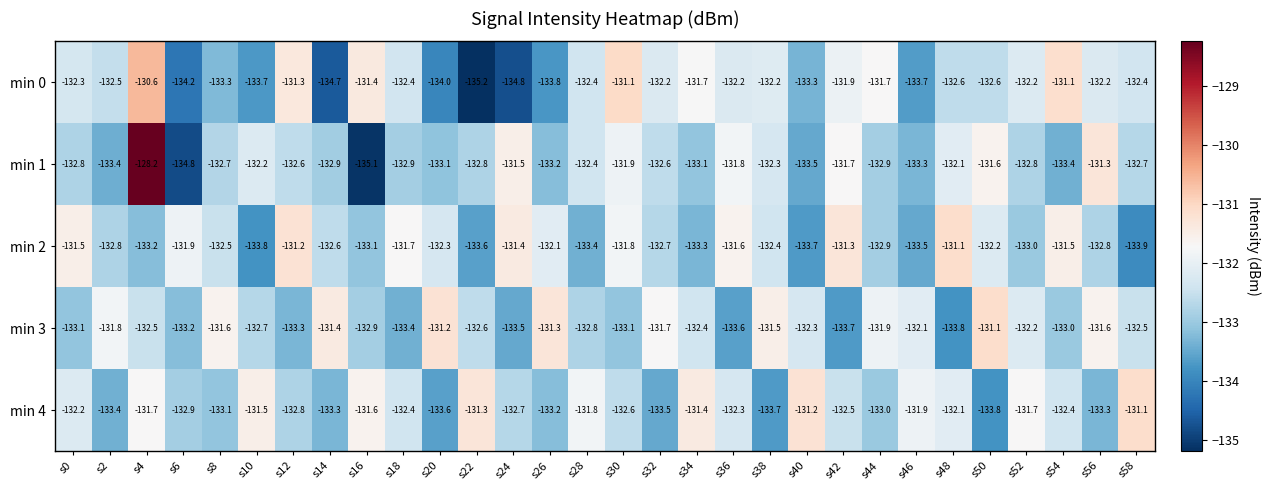

At which category is the sum across all series the highest?

s4